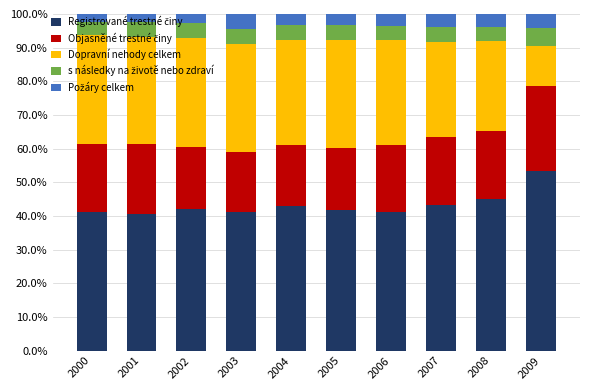

What is the total value across all series at 2001?

100.0